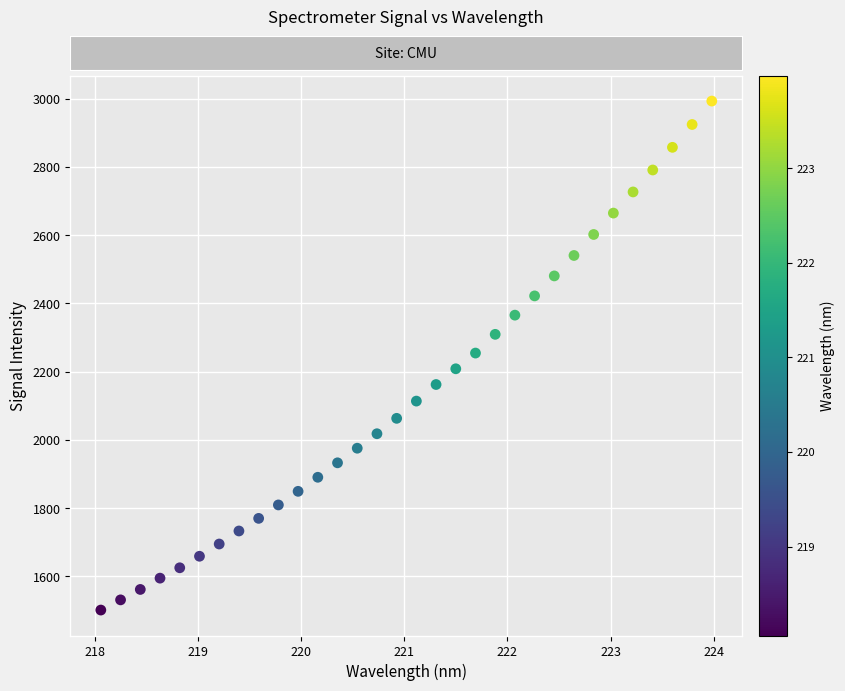

What is the range of Y values (max minus min)?

1491.8